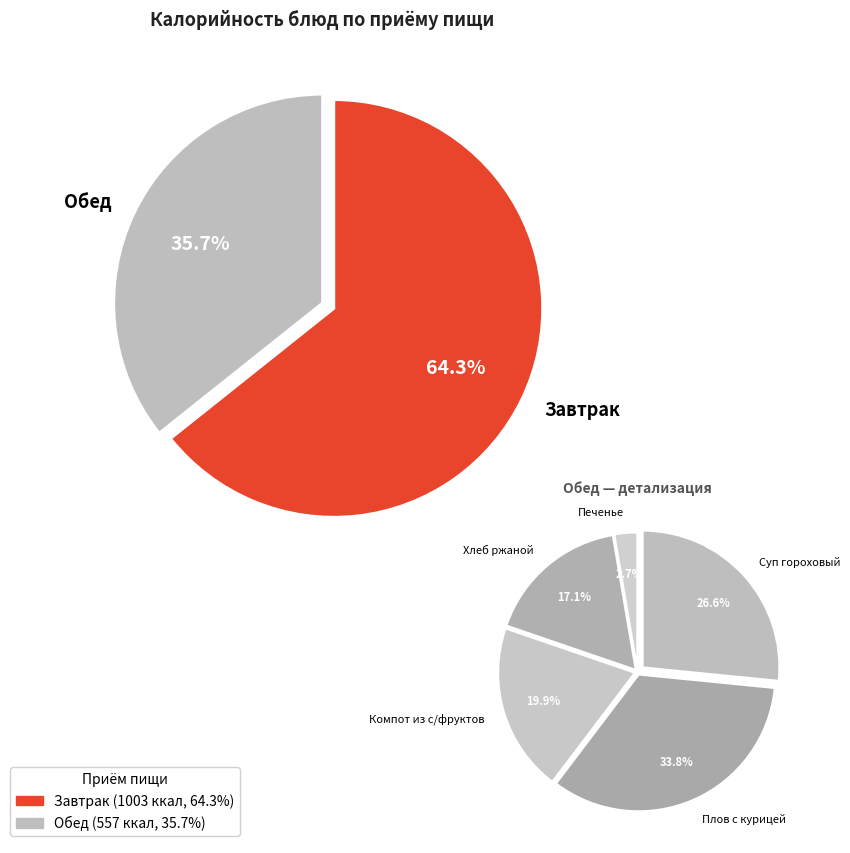

The Компот из с/фруктов slice represents 7% of the pie. True or false?

True